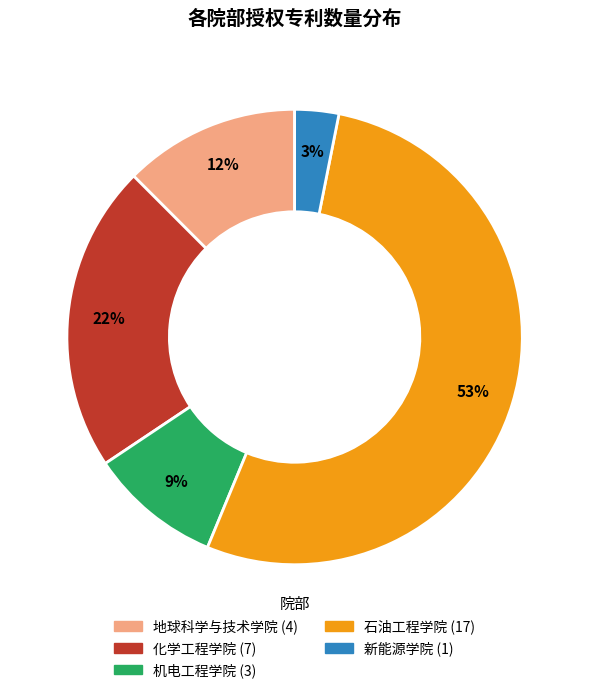

What percentage is the 机电工程学院 slice, to the nearest percent?

9%